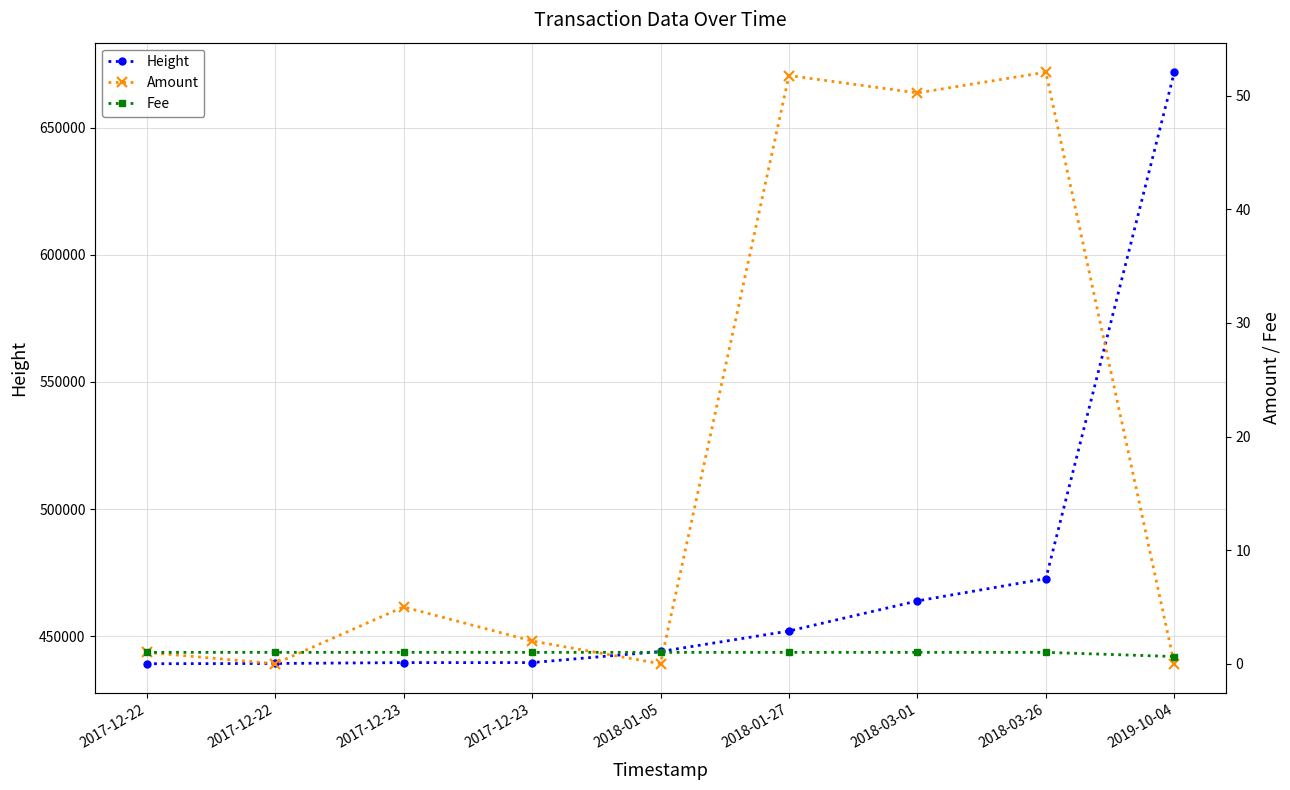

What is the difference between the second highest and minimum values in the Amount series?

51.8